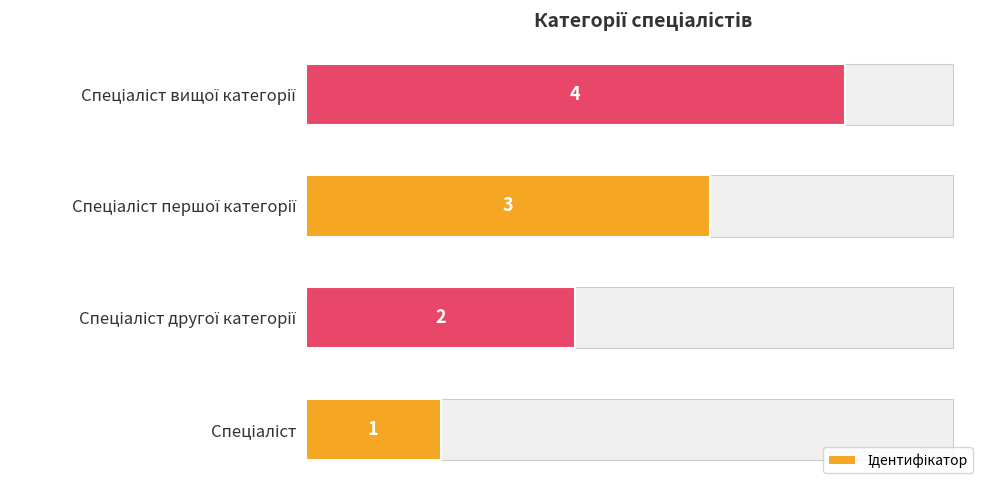

What is the ratio of the value at Спеціаліст першої категорії to the value at Спеціаліст?

3.0